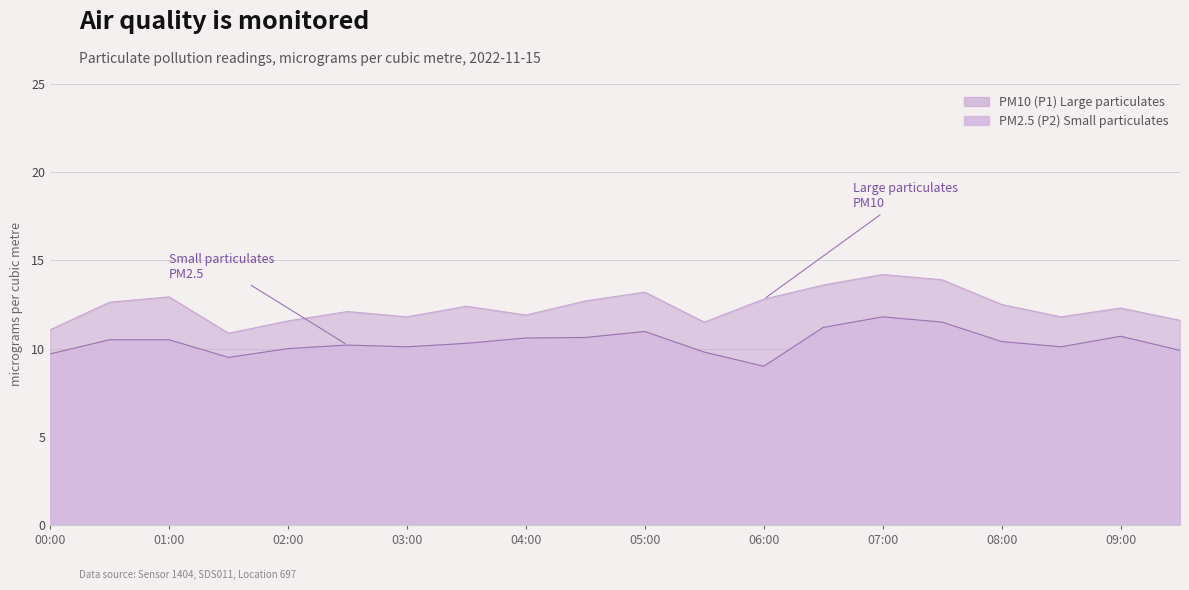

What is the difference between the P2 values at 05:00 and 05:30?

1.2